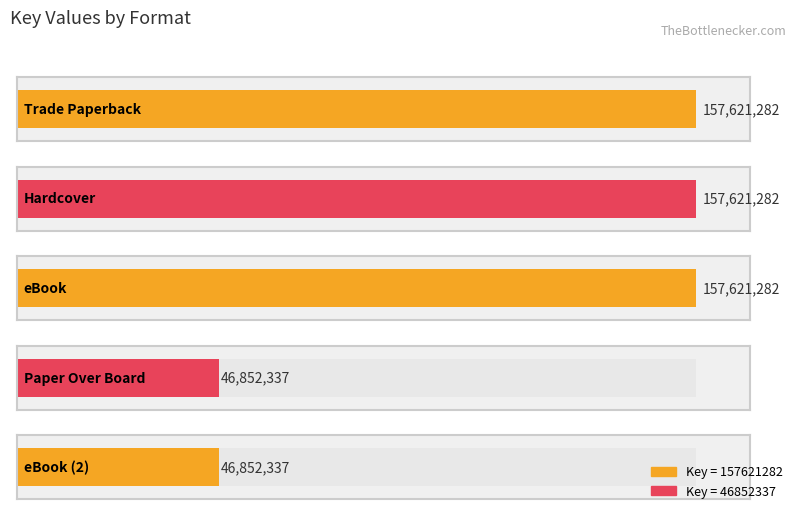

Where is the data nearest to the value 102236809?

Paper Over Board